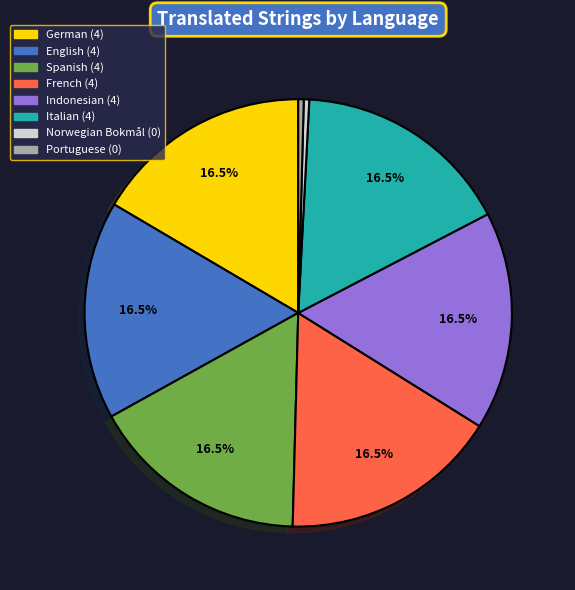

Combined, do English and Spanish account for over 50%?

No